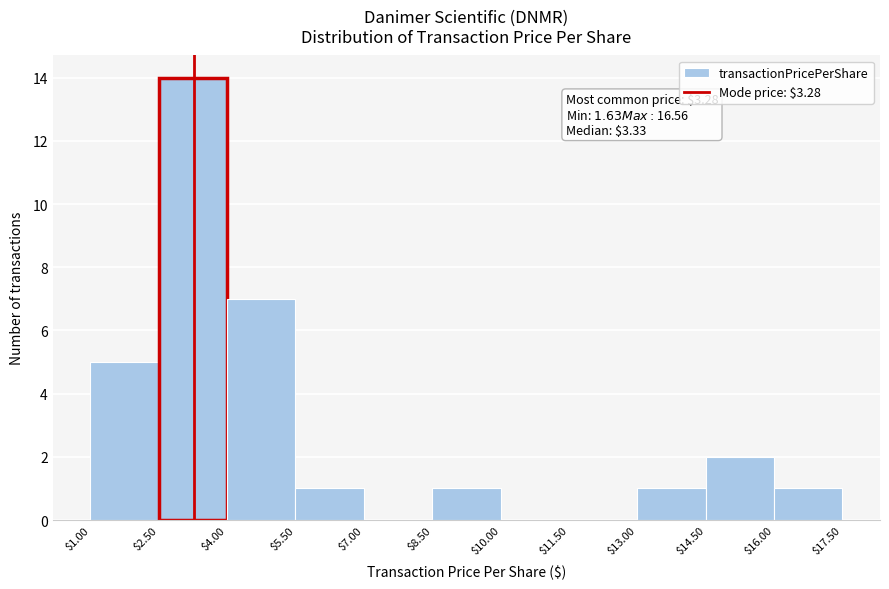

Over which range of the x-axis is the bar tallest?

$2.50 to $4.00